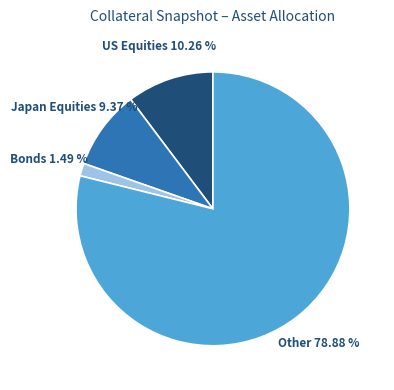

To the nearest percent, what is the difference between the largest and smallest slice percentages?

77%